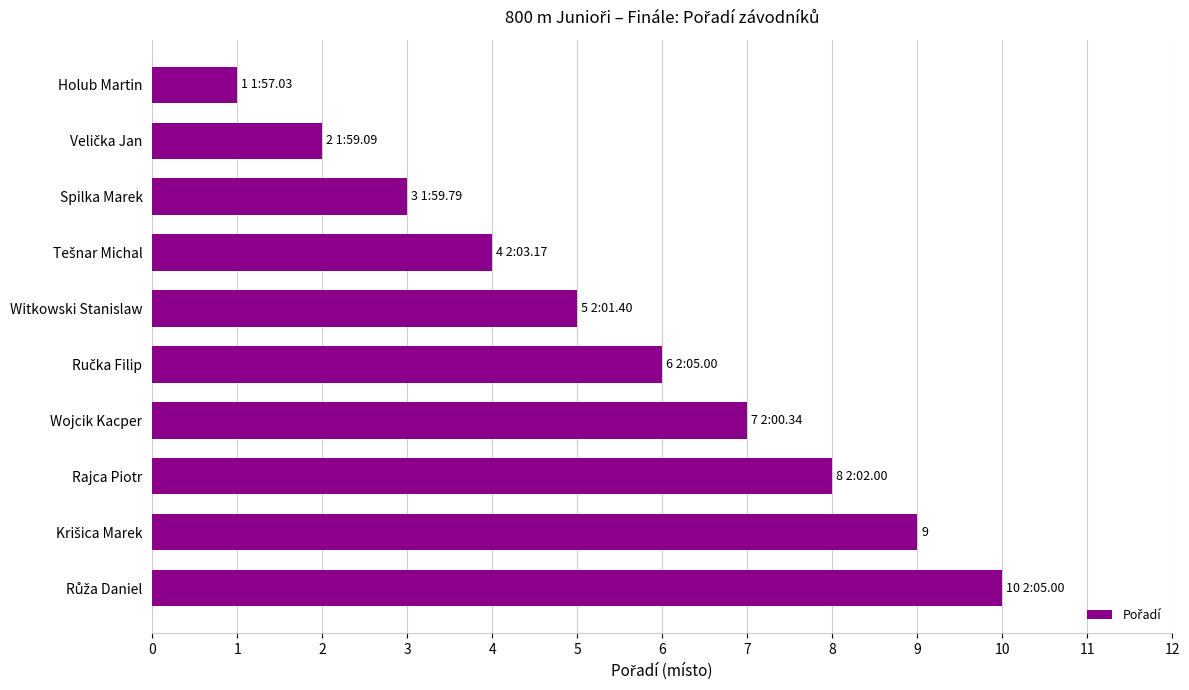

How many bars are there in total?

10